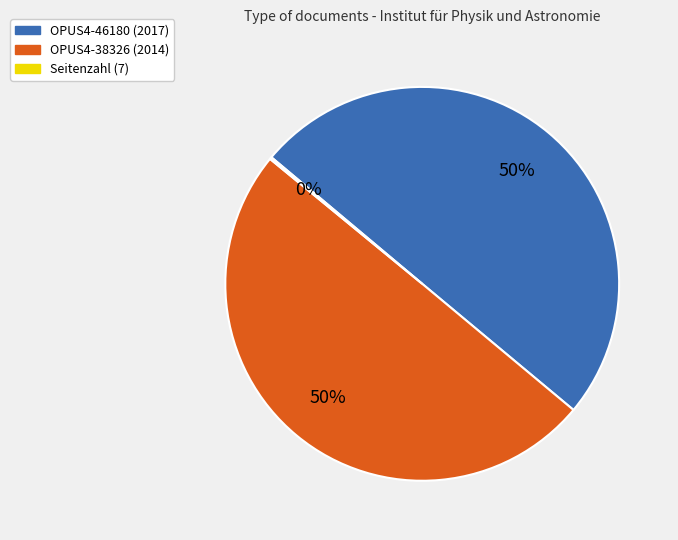

Combined, do OPUS4-38326 (2014) and OPUS4-46180 (2017) account for over 50%?

Yes